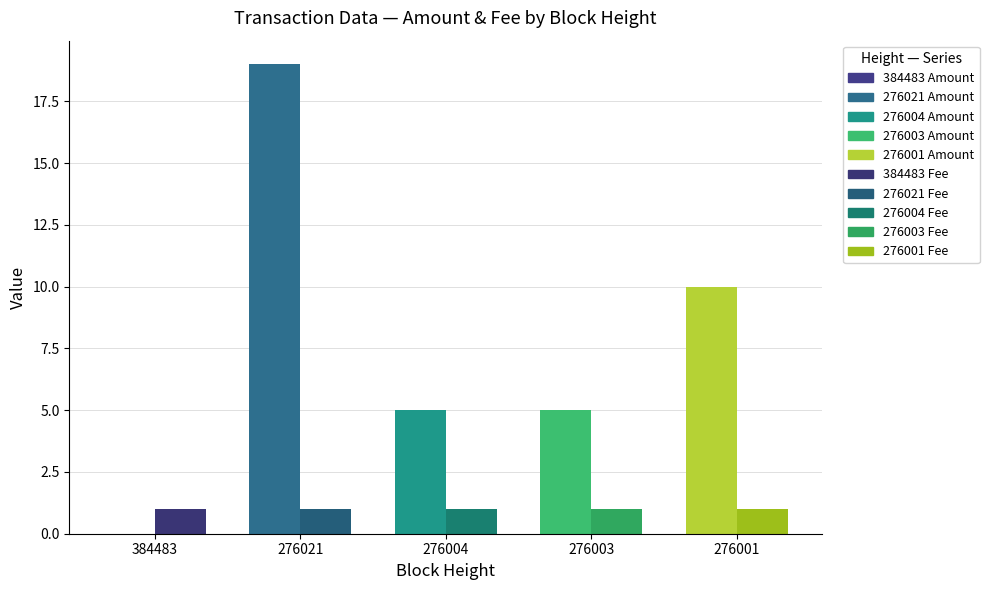

What is the difference between the second highest and second lowest values in the Amount series?

5